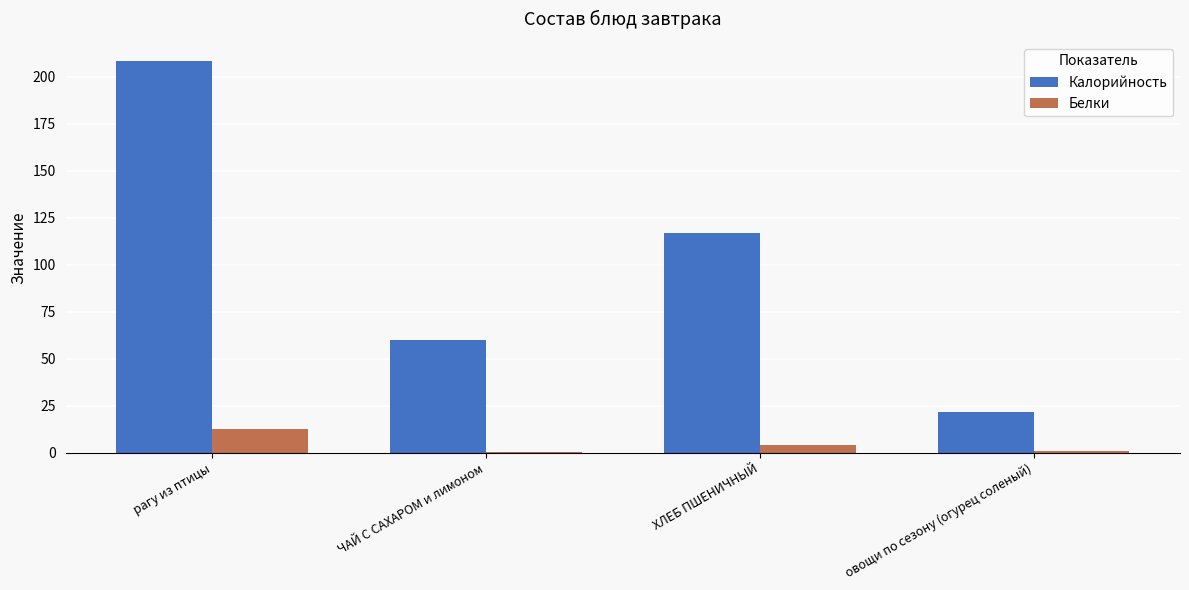

Between рагу из птицы and ХЛЕБ ПШЕНИЧНЫЙ, which series saw the biggest shift?

Калорийность